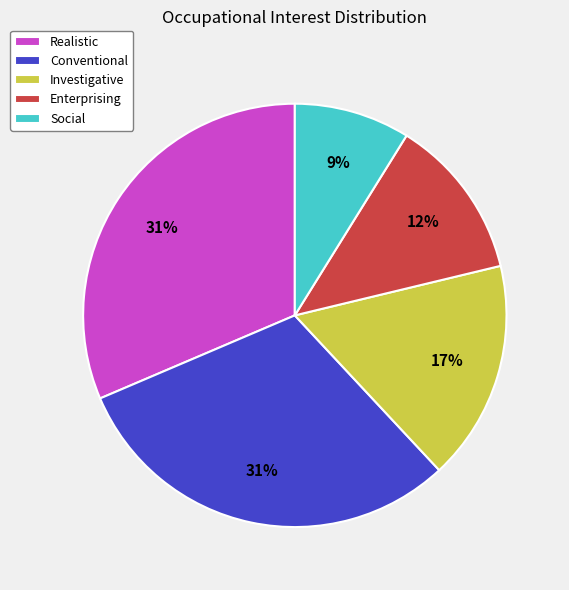

The Realistic slice represents 40% of the pie. True or false?

False